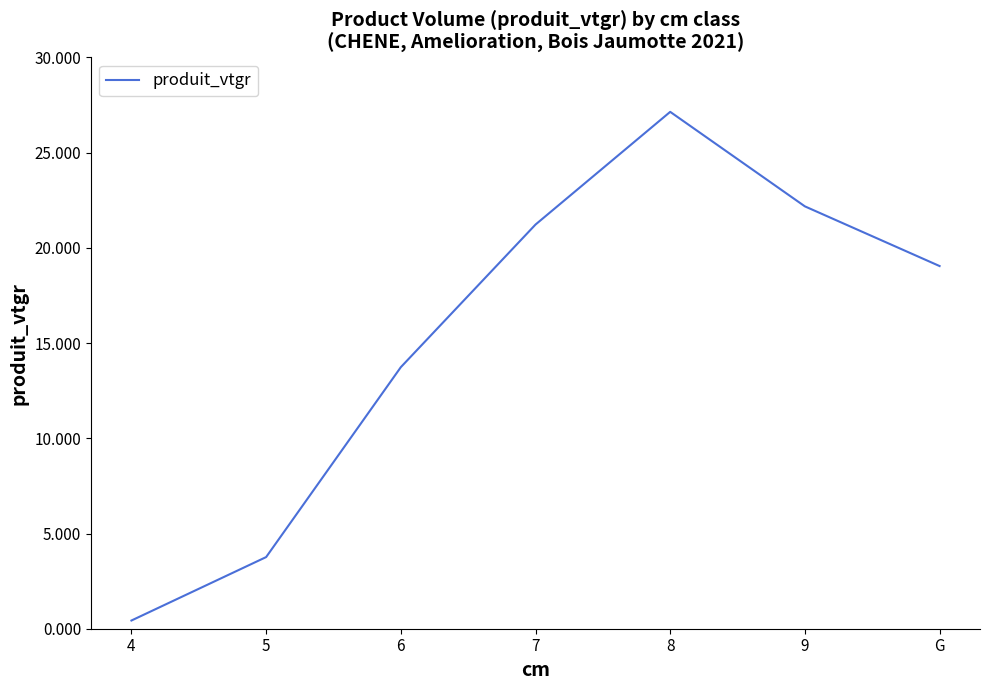

At which category does the chart reach its minimum across all series?

4